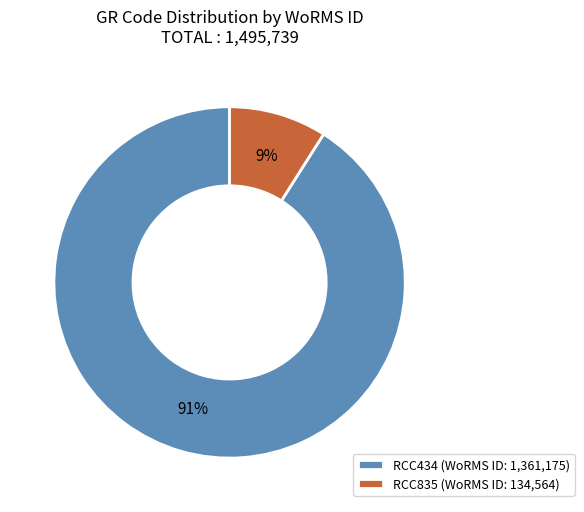

Do RCC835 and RCC434 together represent more than half of the pie?

Yes